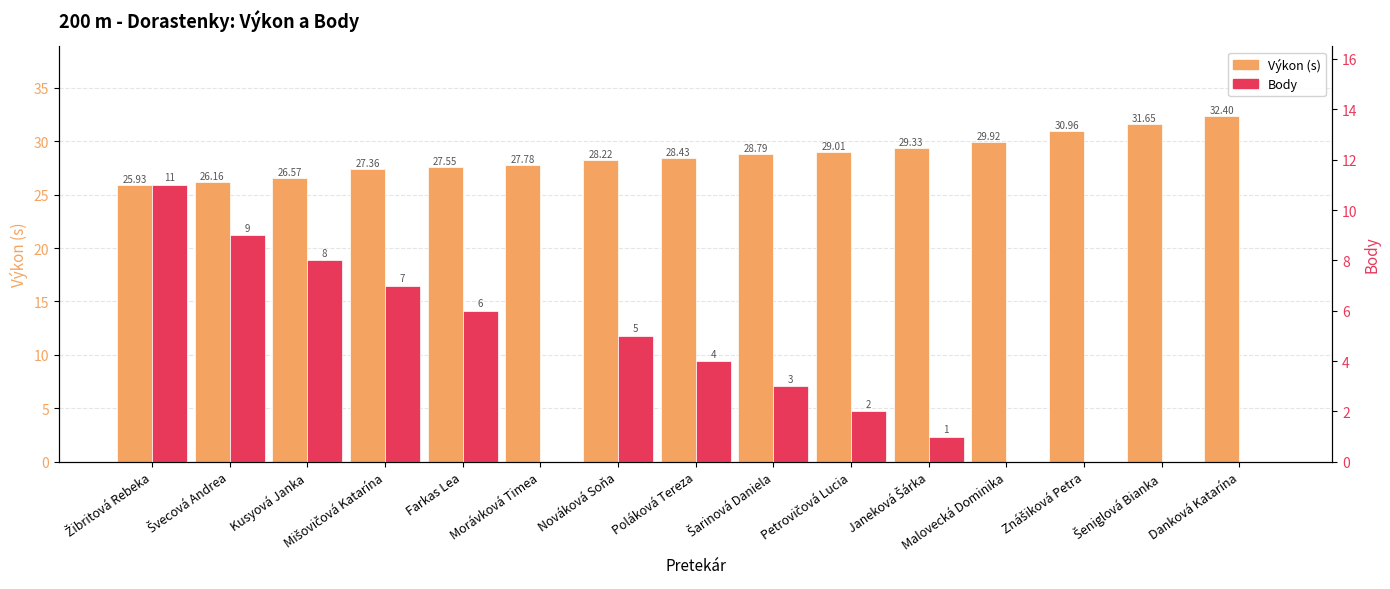

Which category has the lowest value in the Výkon (s) series?

Žibritová Rebeka